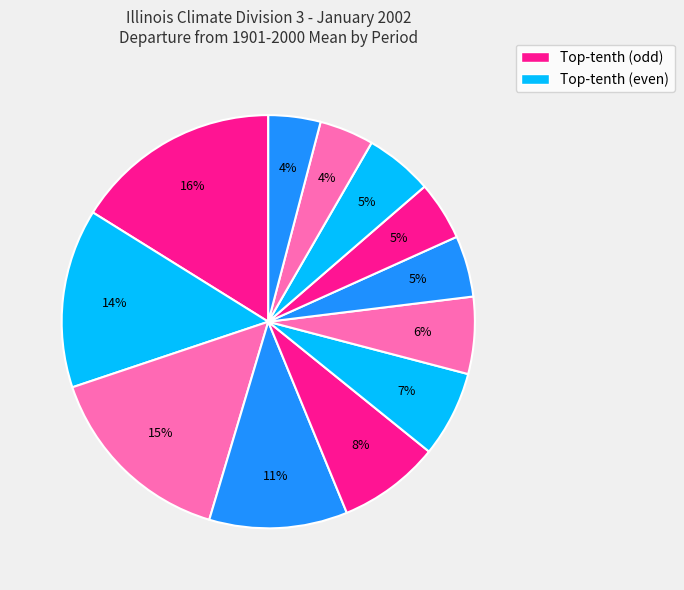

How many segments does this pie chart have?

12